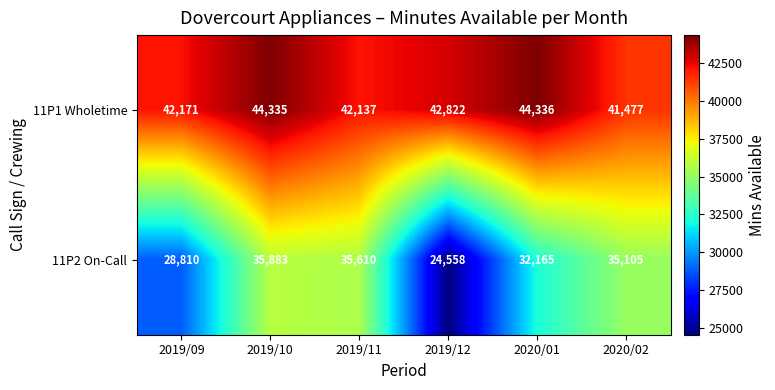

Rank the series at 2019/11 from highest to lowest value.

11P1 Wholetime, 11P2 On-Call